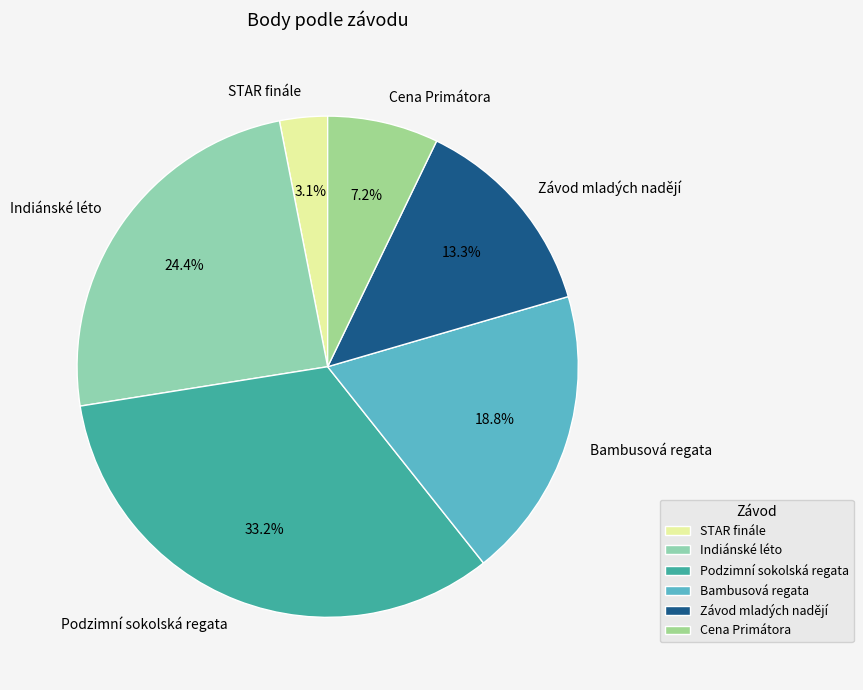

Between Závod mladých nadějí and STAR finále, which is larger?

Závod mladých nadějí